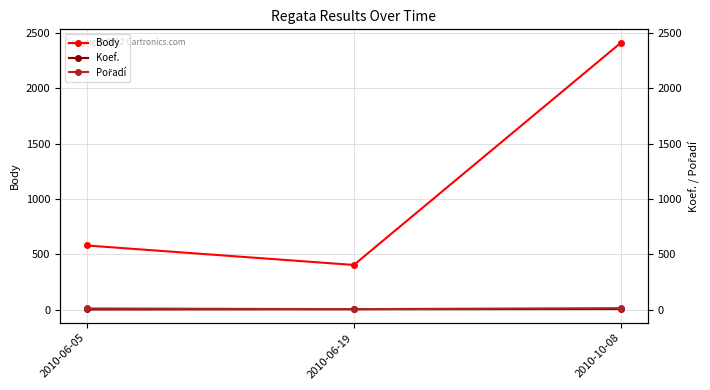

Rank the categories by Koef. value from highest to lowest.

2010-10-08, 2010-06-19, 2010-06-05